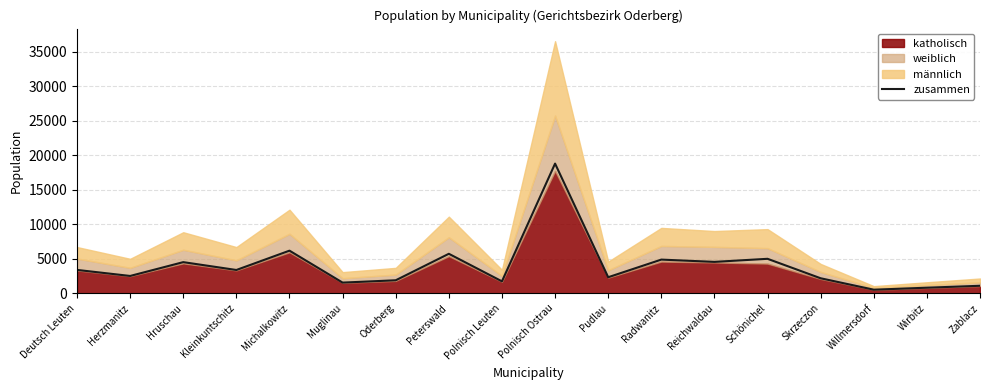

List the labels in order of value, smallest first.

Willmersdorf, Wirbitz, Zablacz, Muglinau, Polnisch Leuten, Oderberg, Skrzeczon, Pudlau, Herzmanitz, Kleinkuntschitz, Deutsch Leuten, Hruschau, Reichwaldau, Radwanitz, Schönichel, Peterswald, Michalkowitz, Polnisch Ostrau